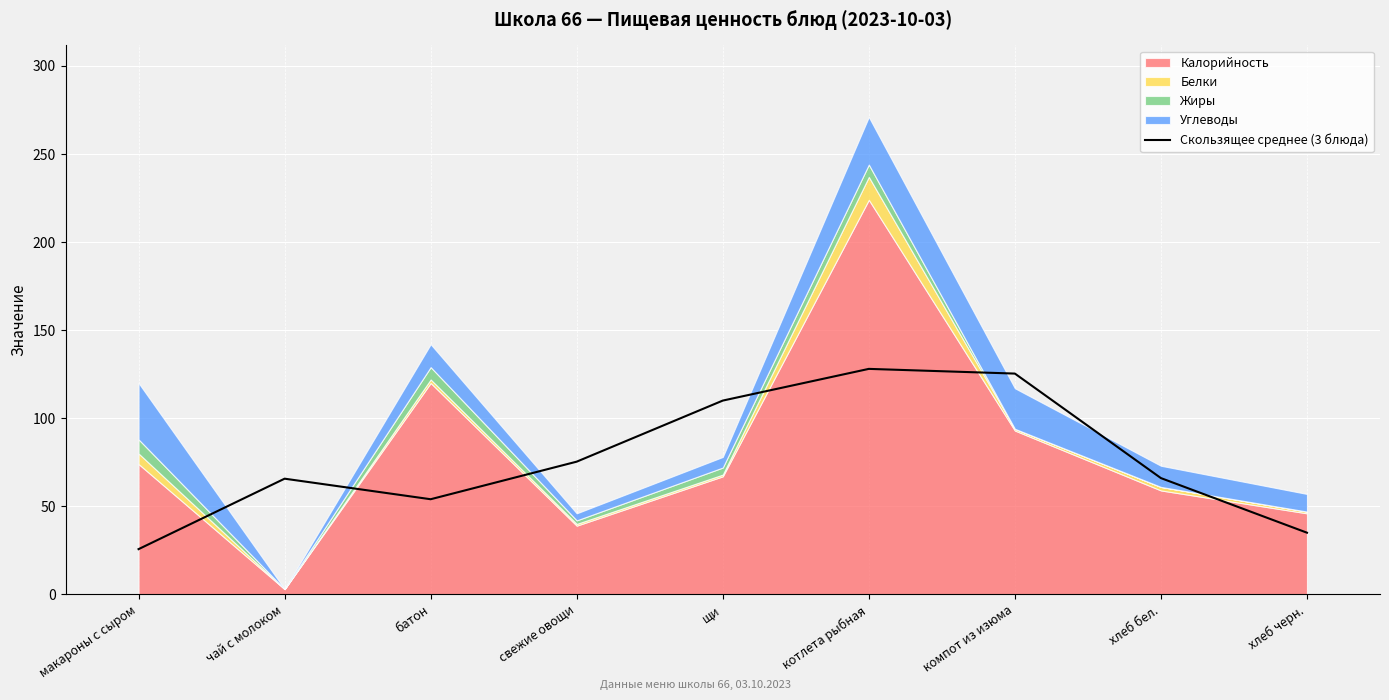

What is the sum of all values?

685.0